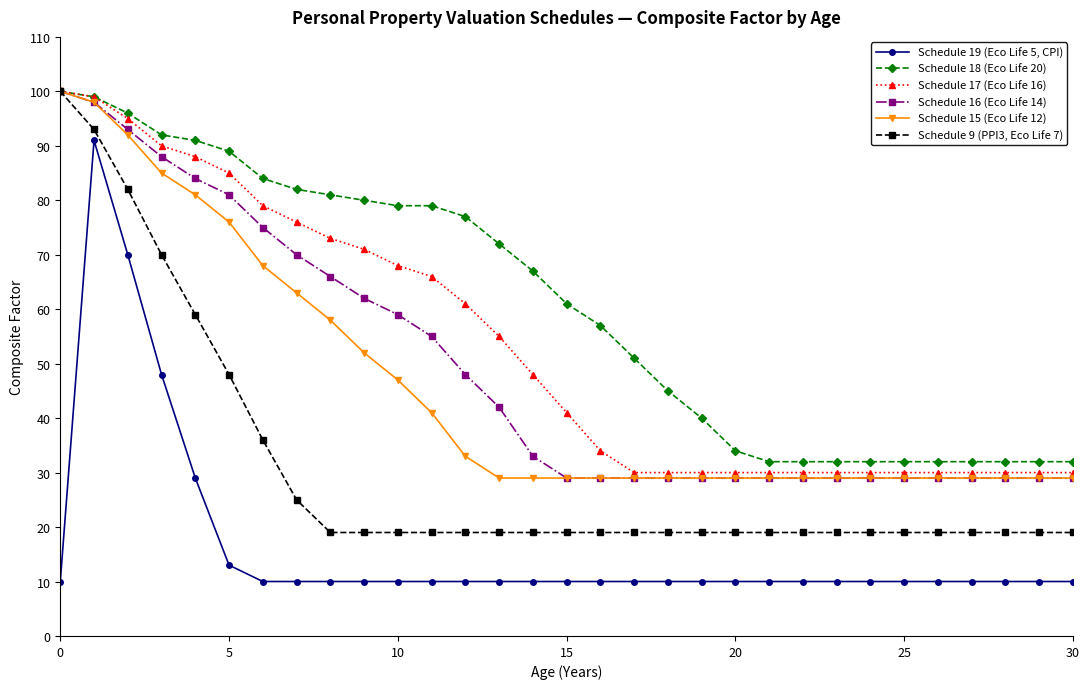

What is the minimum value shown in the chart?

10